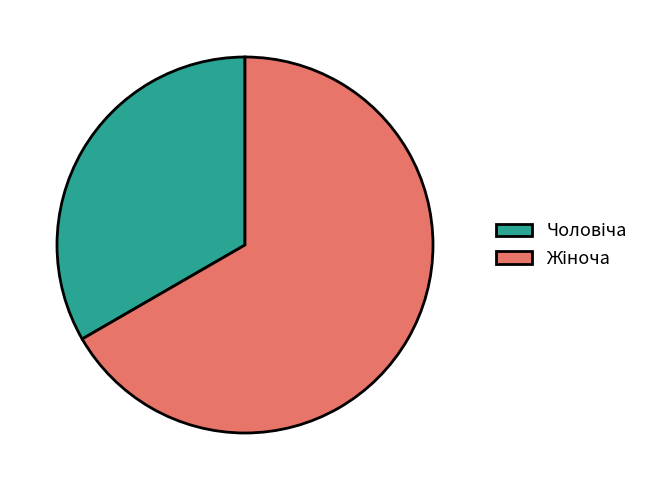

Count the number of slices in the pie.

2